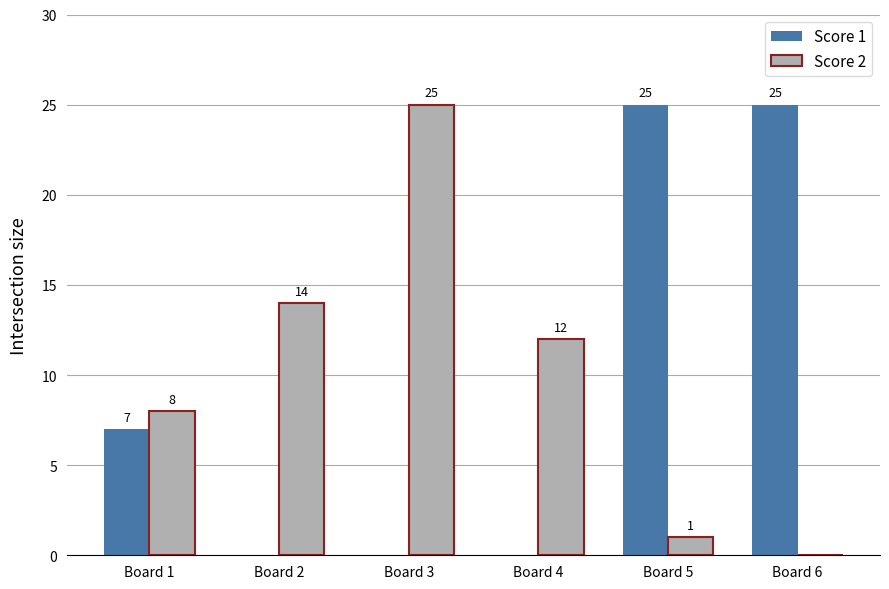

The value of Score 2 at Board 5 is 1. True or false?

True